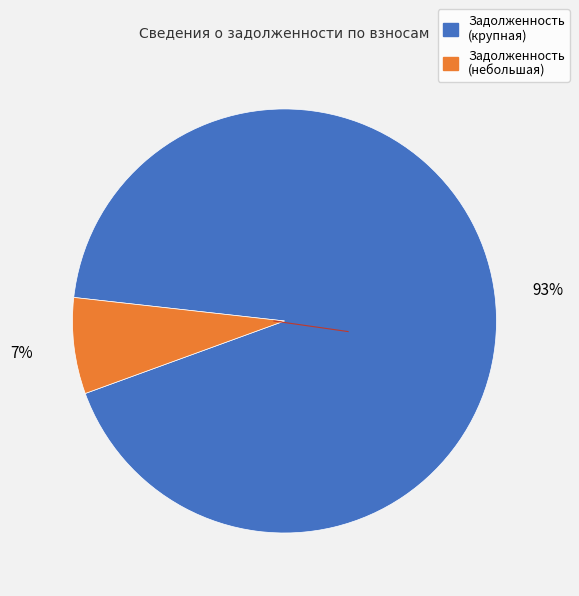

To the nearest percent, what is the average slice percentage?

50%